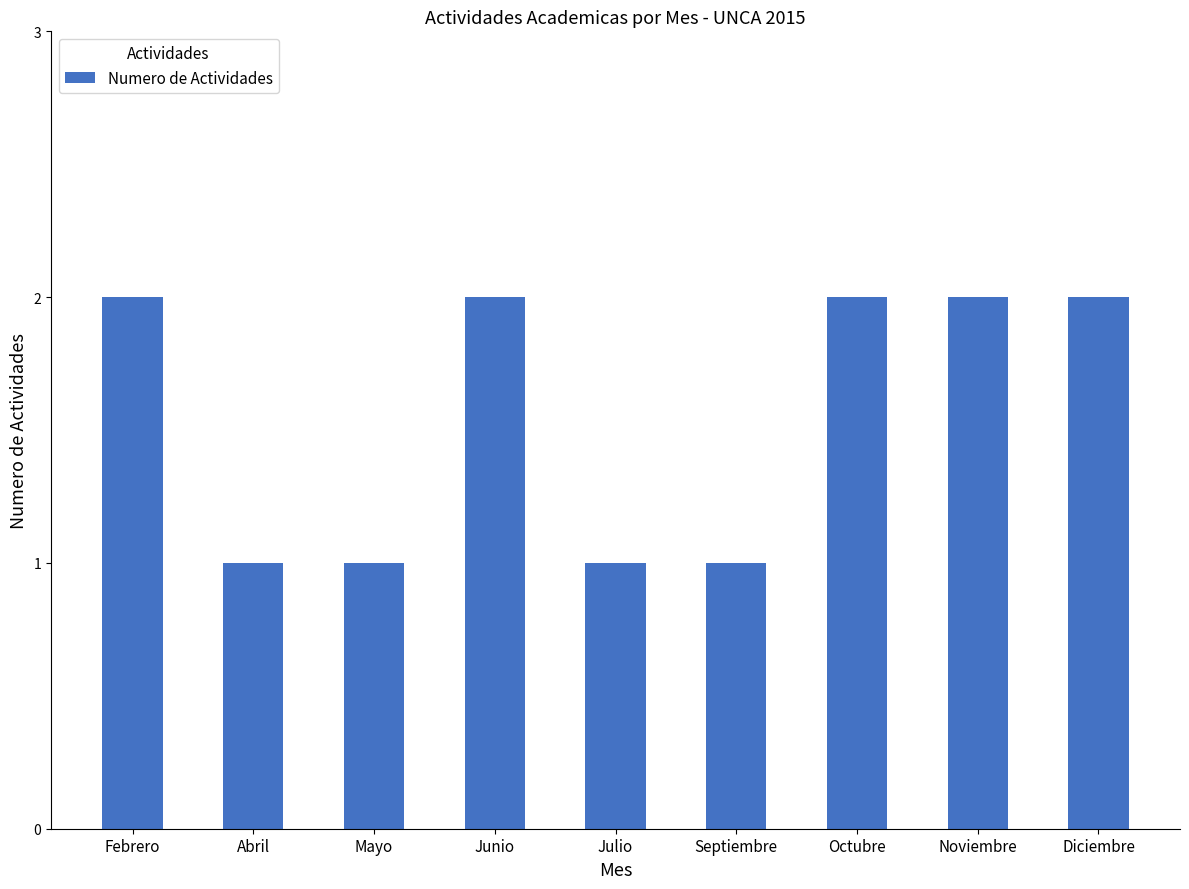

How many bars are there in total?

9